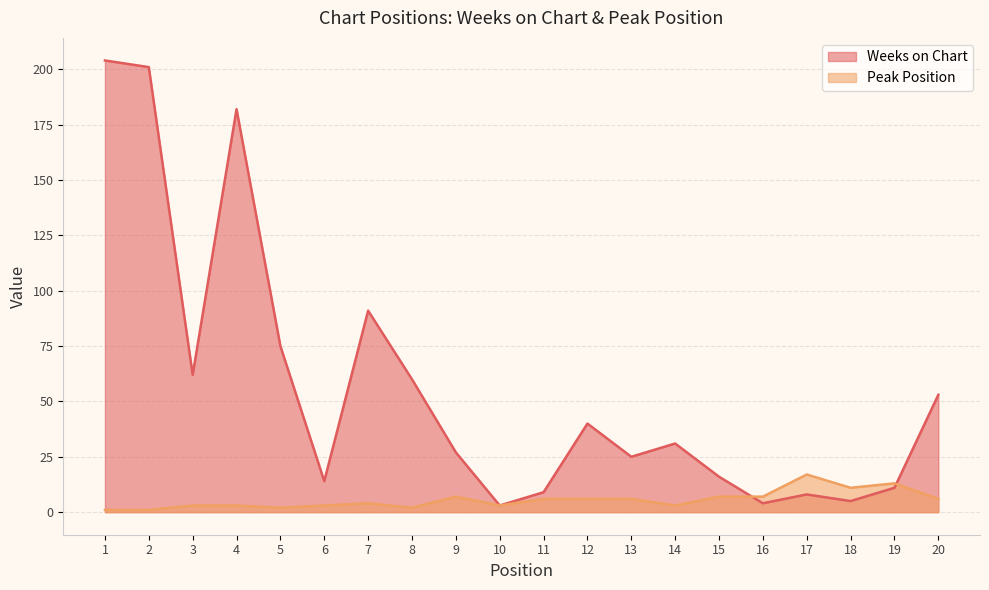

At how many categories does at least one series exceed 140?

3